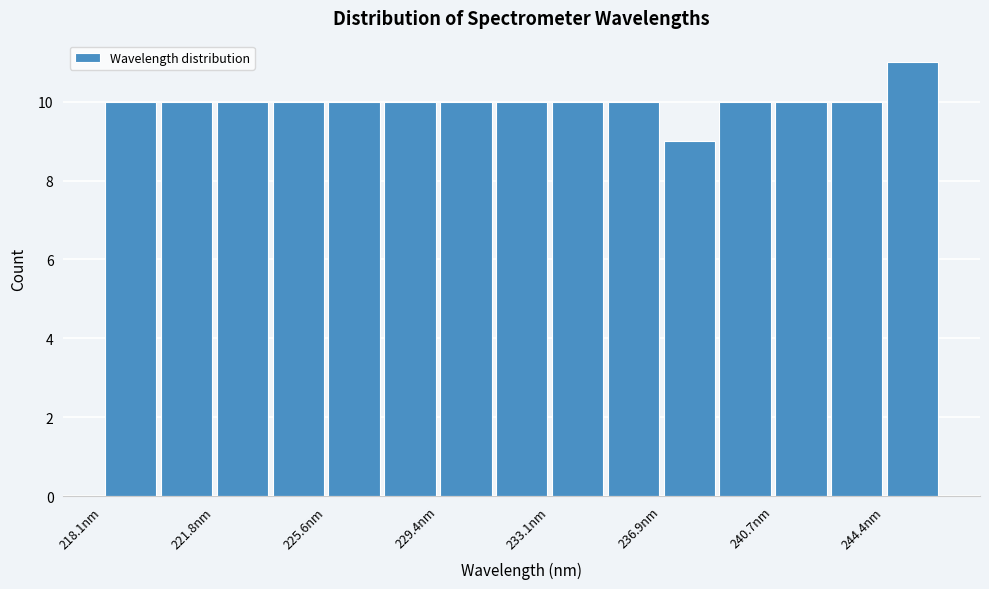

Read against the x-axis, roughly where is the centre of the tallest bar?

245.5